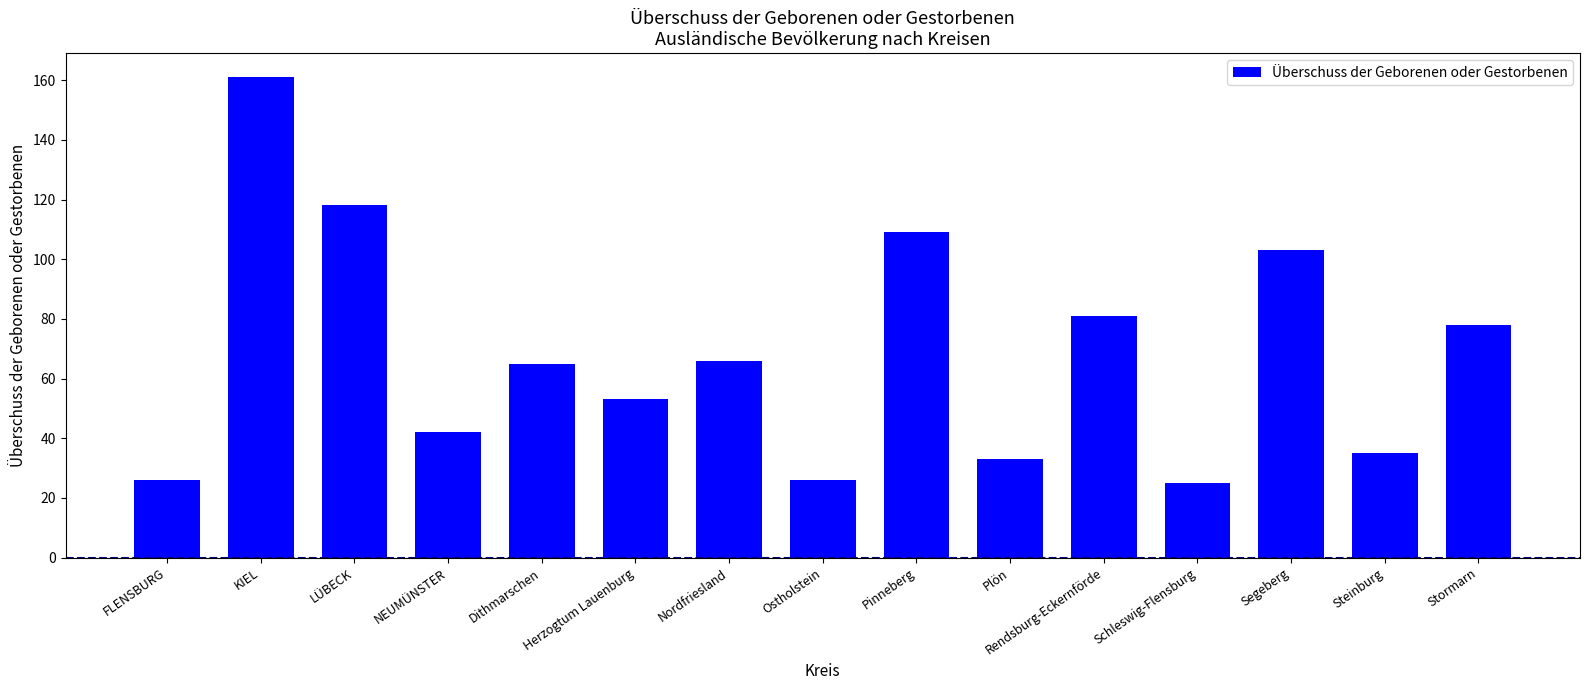

What is the change in value from NEUMÜNSTER to Dithmarschen?

+23